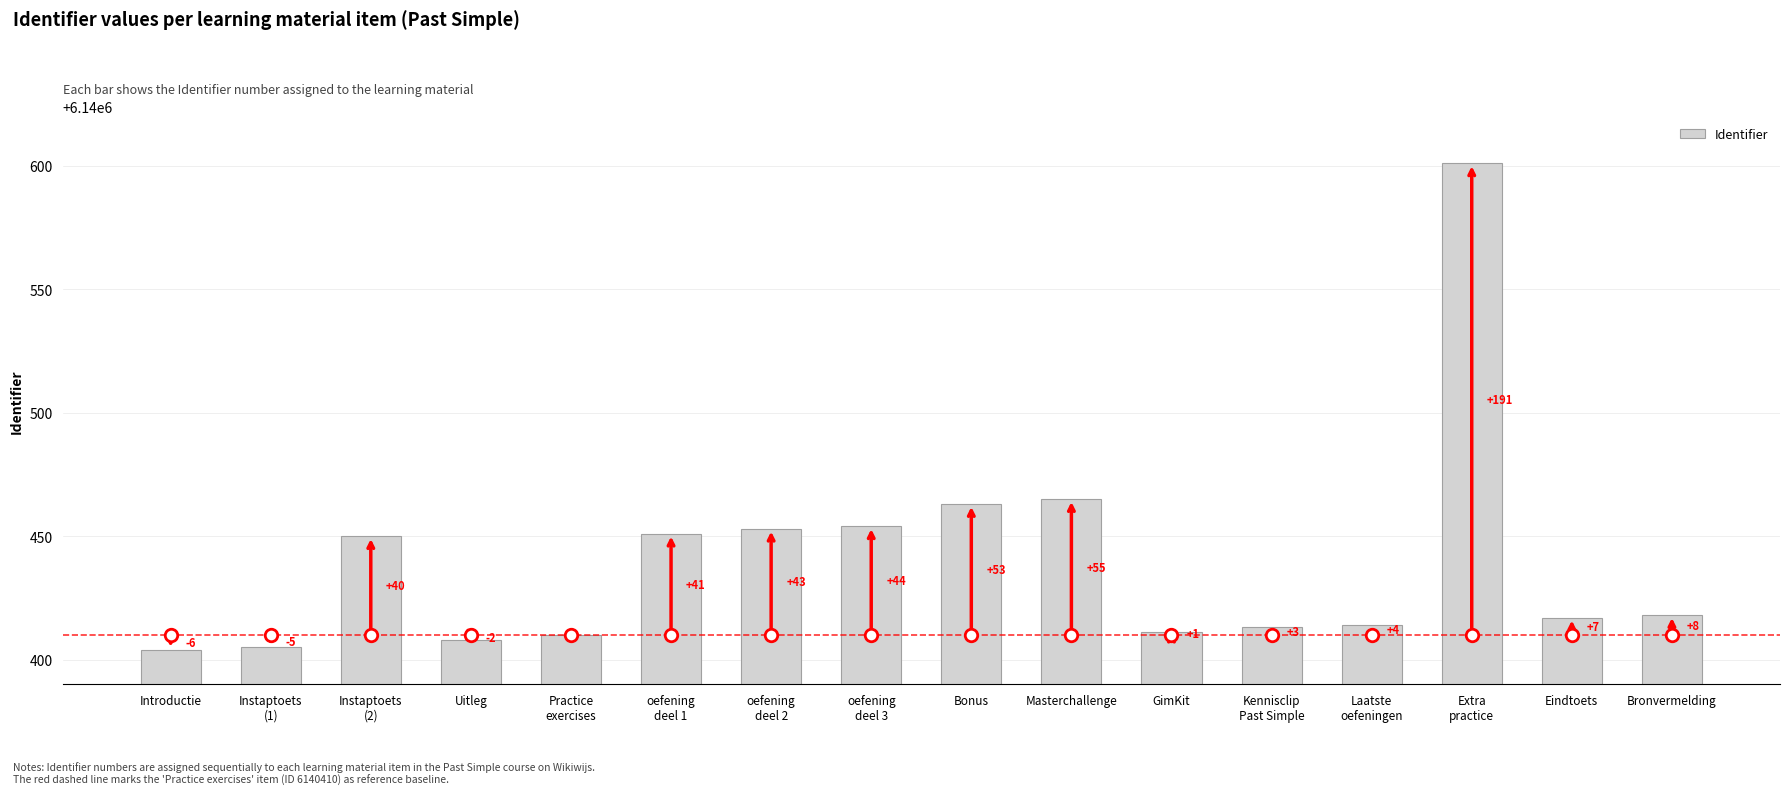

Reading right to left, what are all the values shown in this chart?

6140418	6140417	6140601	6140414	6140413	6140411	6140465	6140463	6140454	6140453	6140451	6140410	6140408	6140450	6140405	6140404